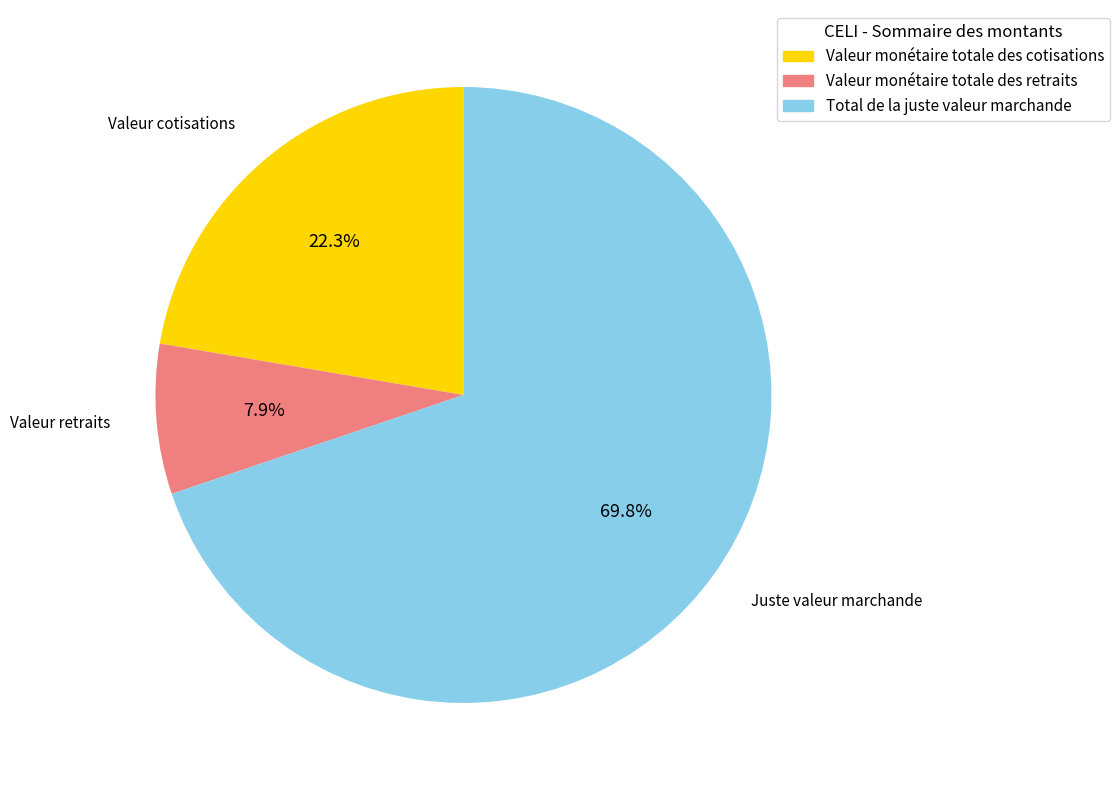

Which category has the biggest portion of the pie?

Juste valeur marchande